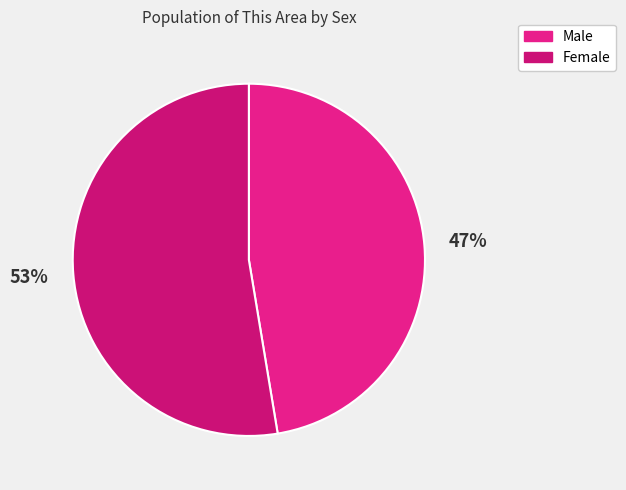

How many segments does this pie chart have?

2